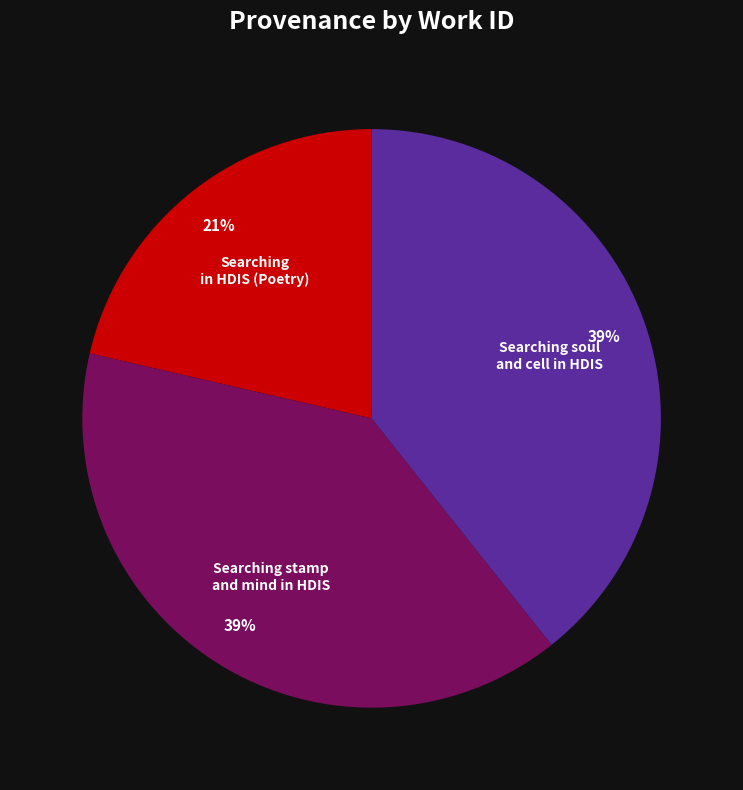

How many segments does this pie chart have?

3